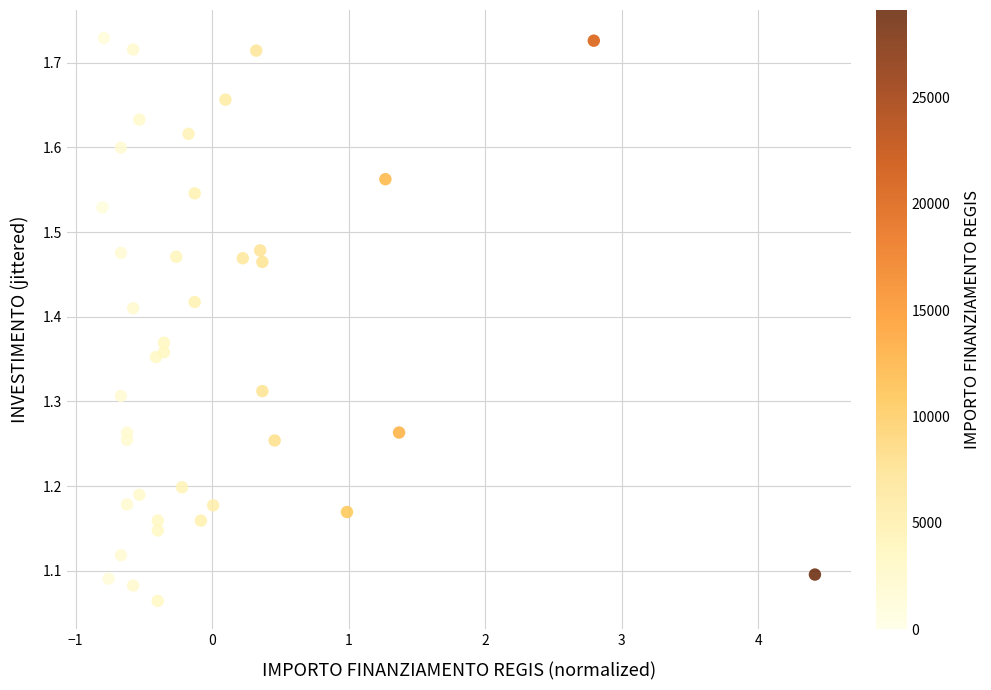

What is the range of X values (max minus min)?

5.2